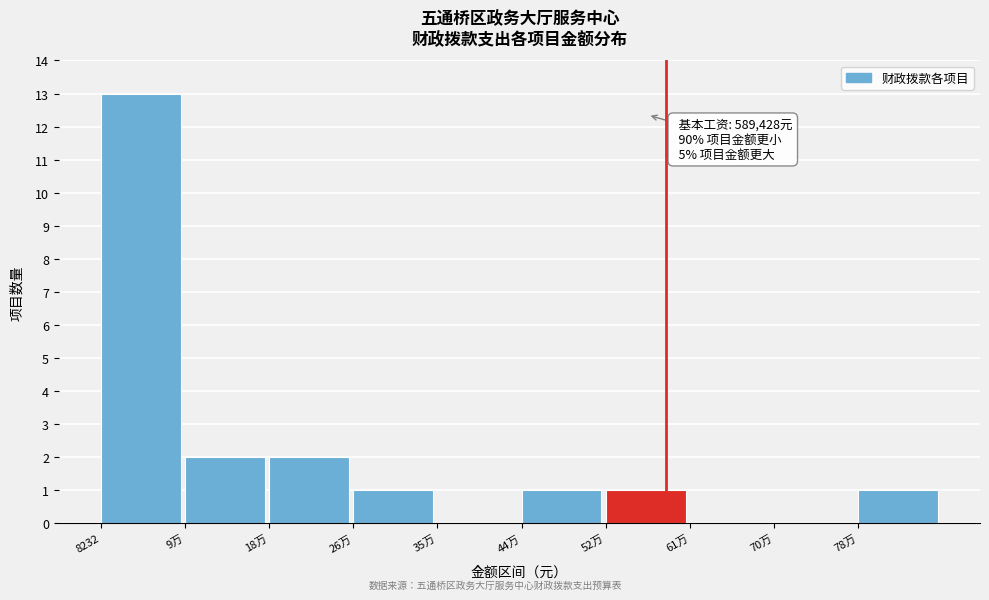

Reading right to left, list all the values displayed in this chart.

78万=1	70万=0	61万=0	52万=1	44万=1	35万=0	26万=1	18万=2	9万=2	8232=13